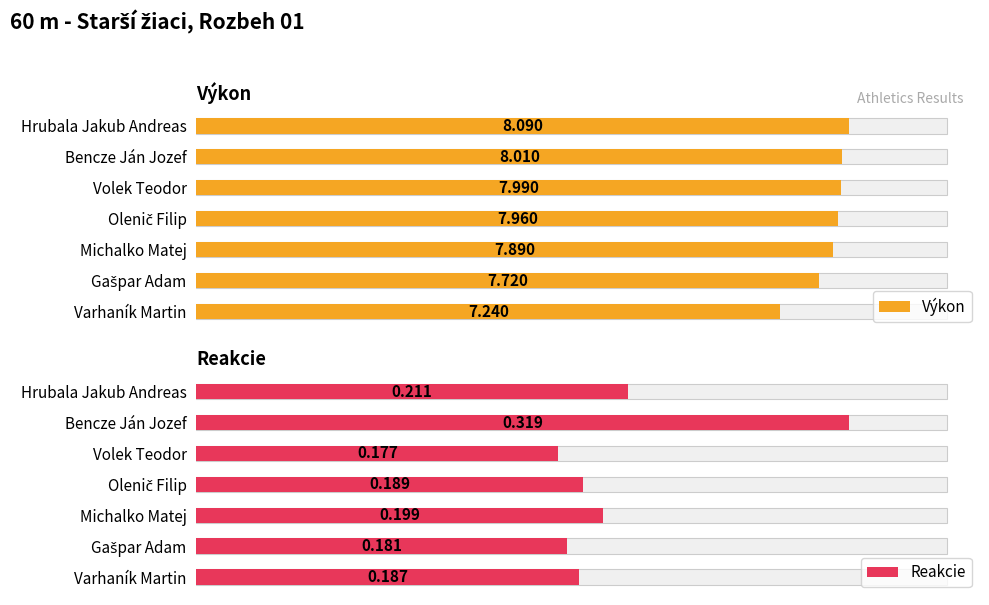

How many Reakcie values are between 0 and 1?

7